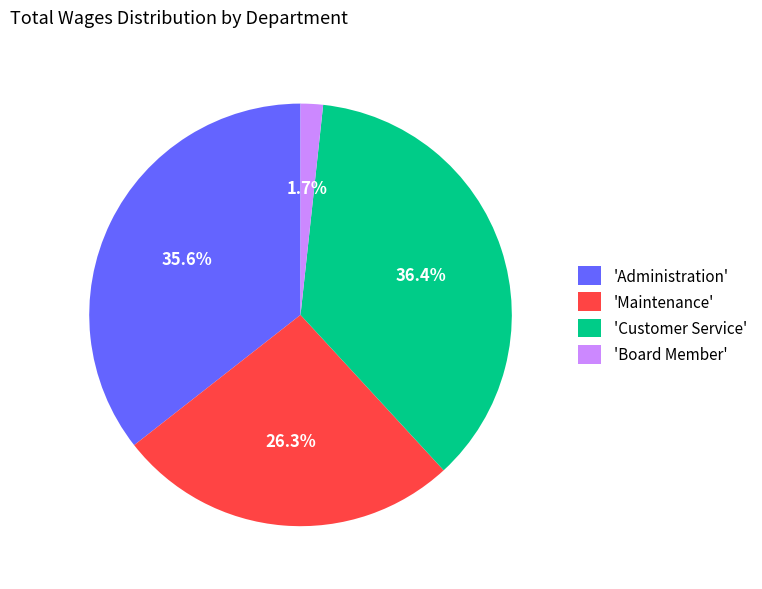

What percentage is NOT represented by 'Maintenance'?

73.7%